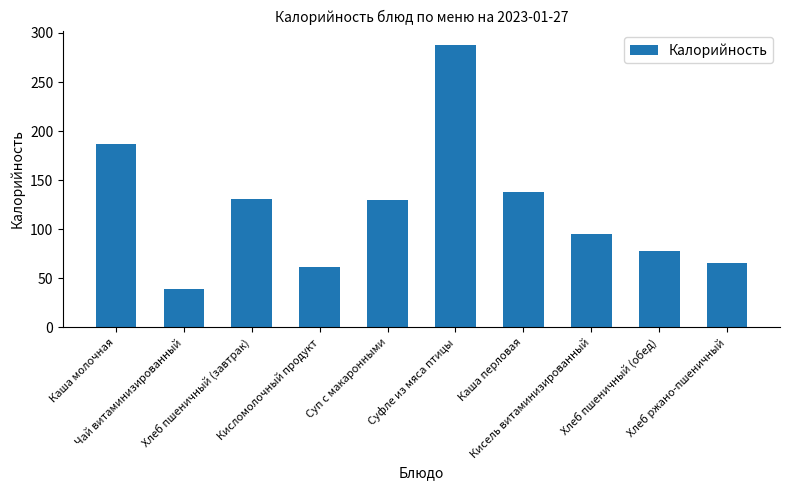

At which label does the data first exceed 130?

Каша молочная